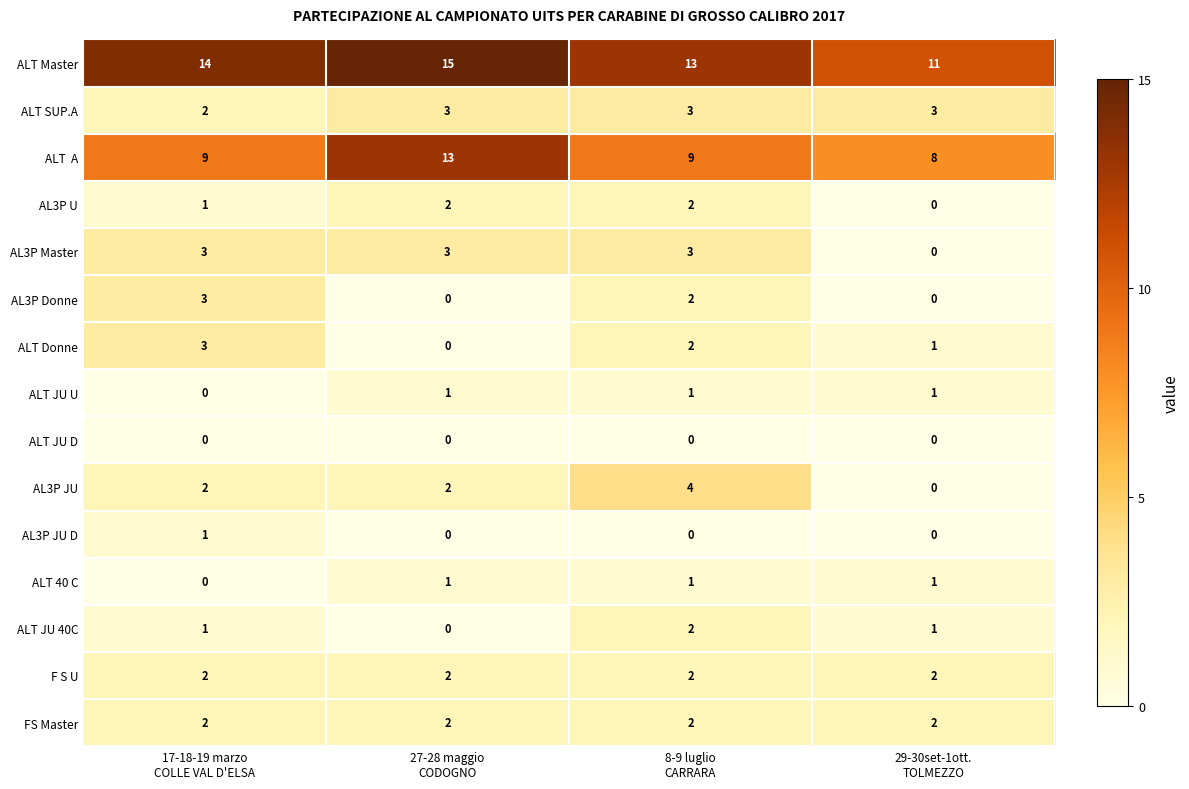

What is the sum of all ALT Master values?

53